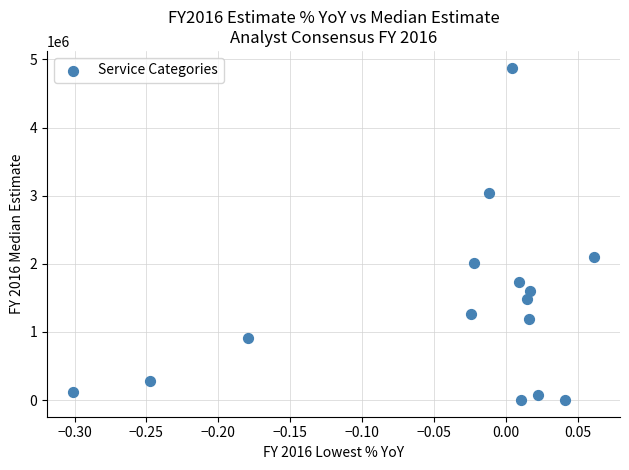

What Y value in the scatter plot is closest to 2440733?

2106700.0